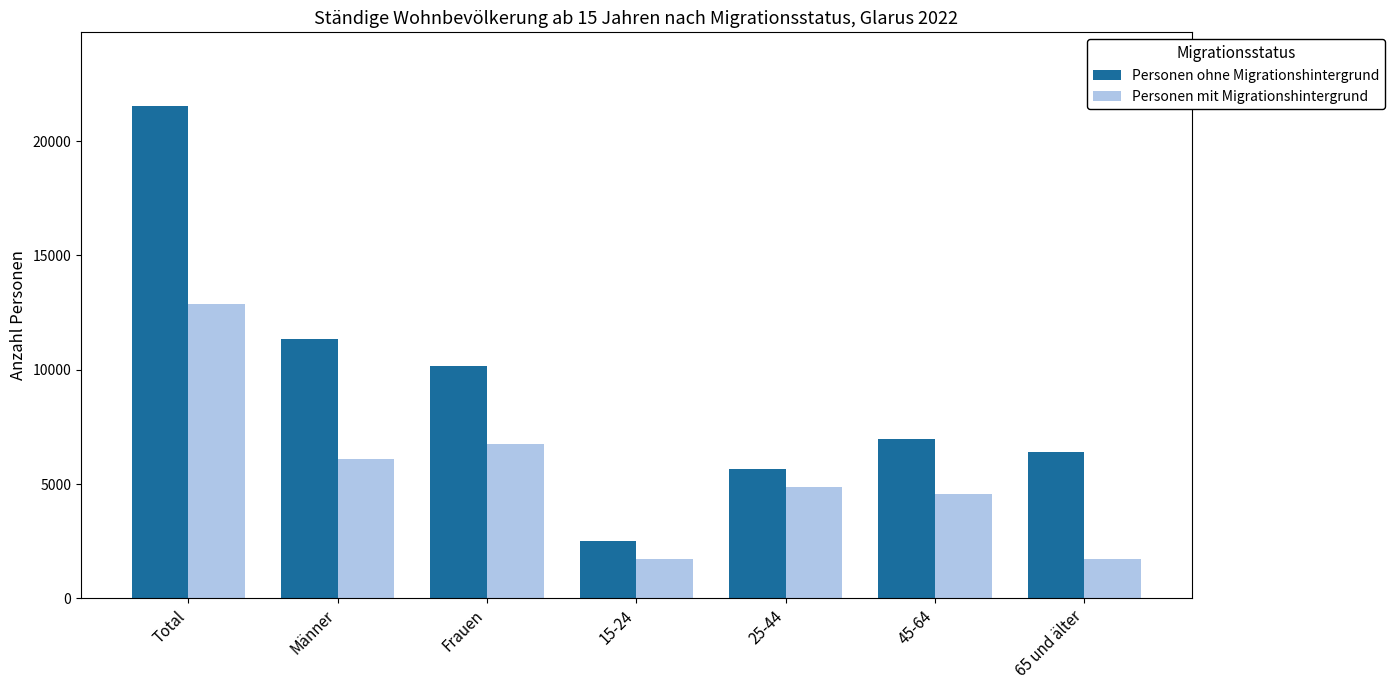

Which category has the highest value in the Personen ohne Migrationshintergrund series?

Total